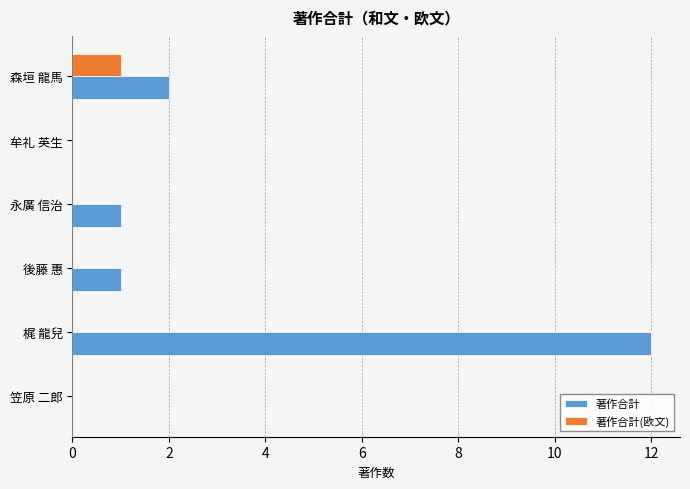

What is the maximum value for 著作合計?

12